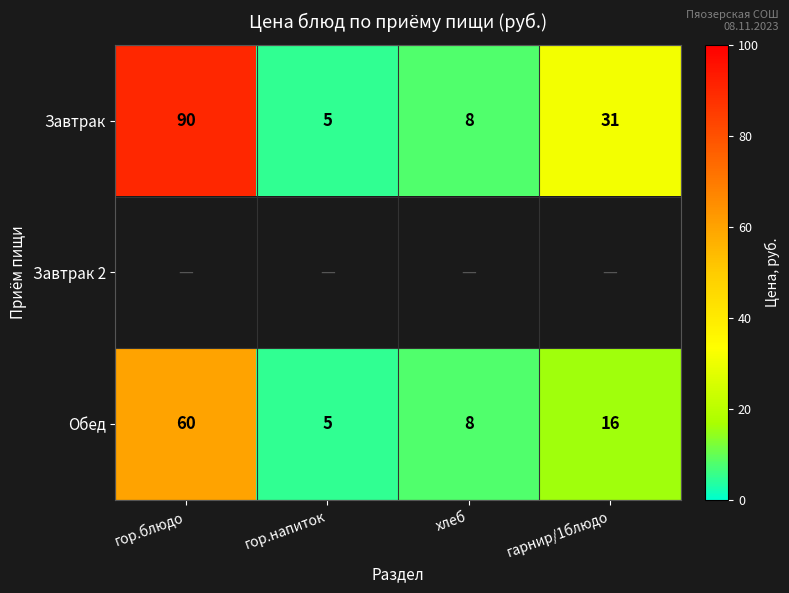

The value of Завтрак at гор.напиток is 3. True or false?

False